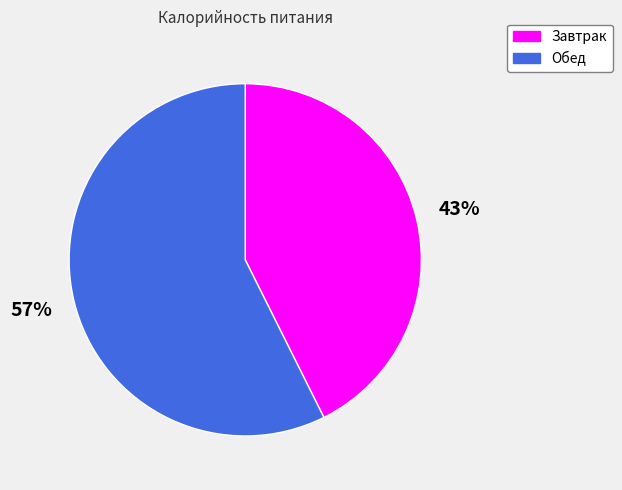

To the nearest percent, what portion does Завтрак represent?

43%